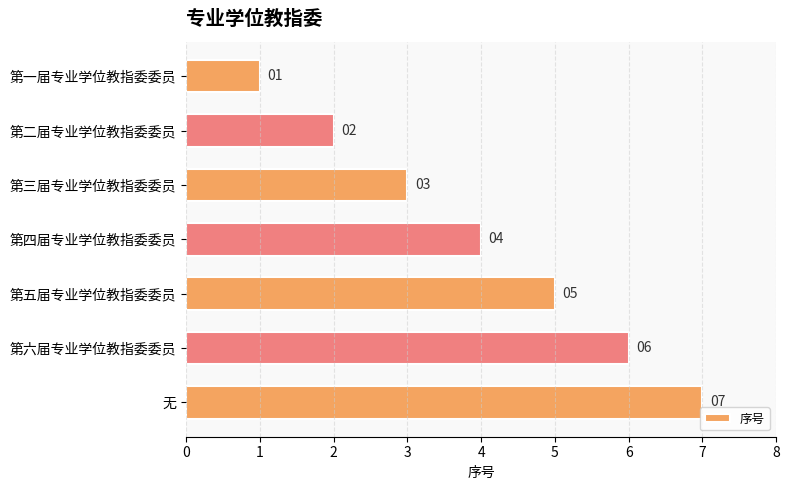

What is the value of the 3rd bar from the top?

3